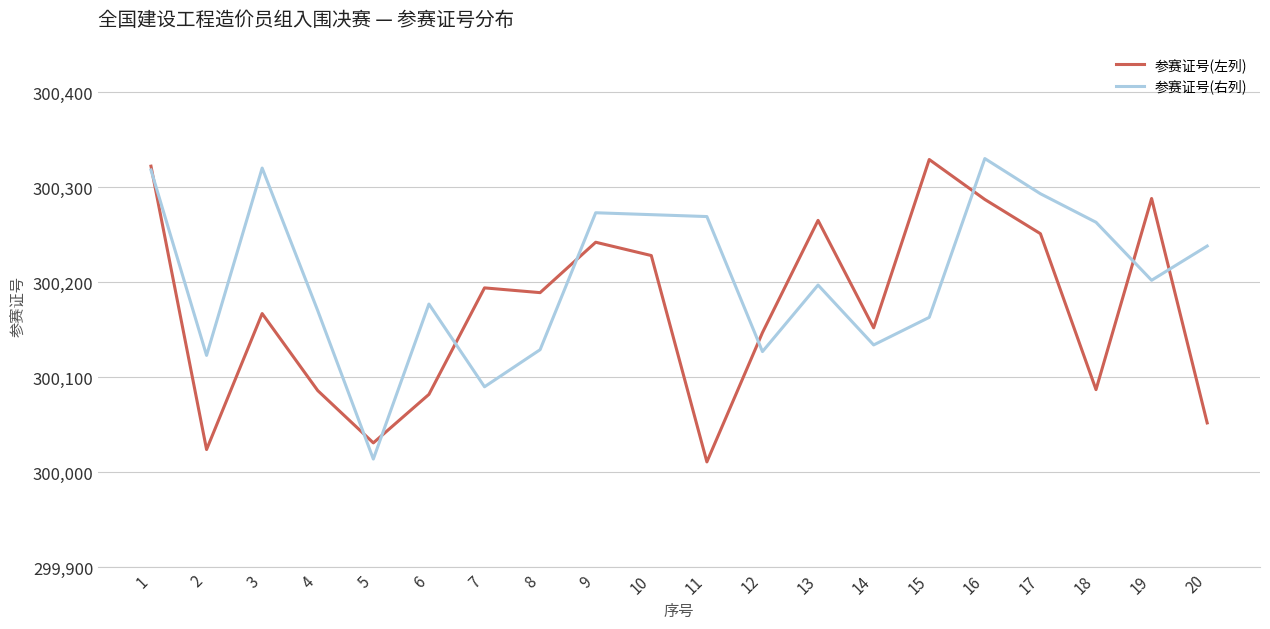

Rank the series by their average value, from lowest to highest.

参赛证号(左列), 参赛证号(右列)